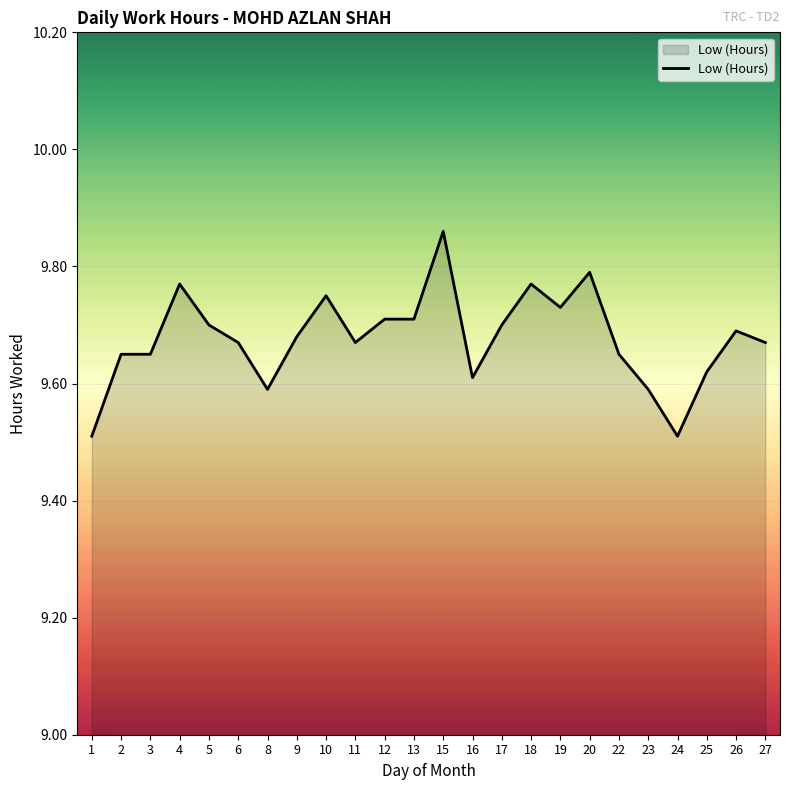

At which category does the chart reach its peak across all series?

15